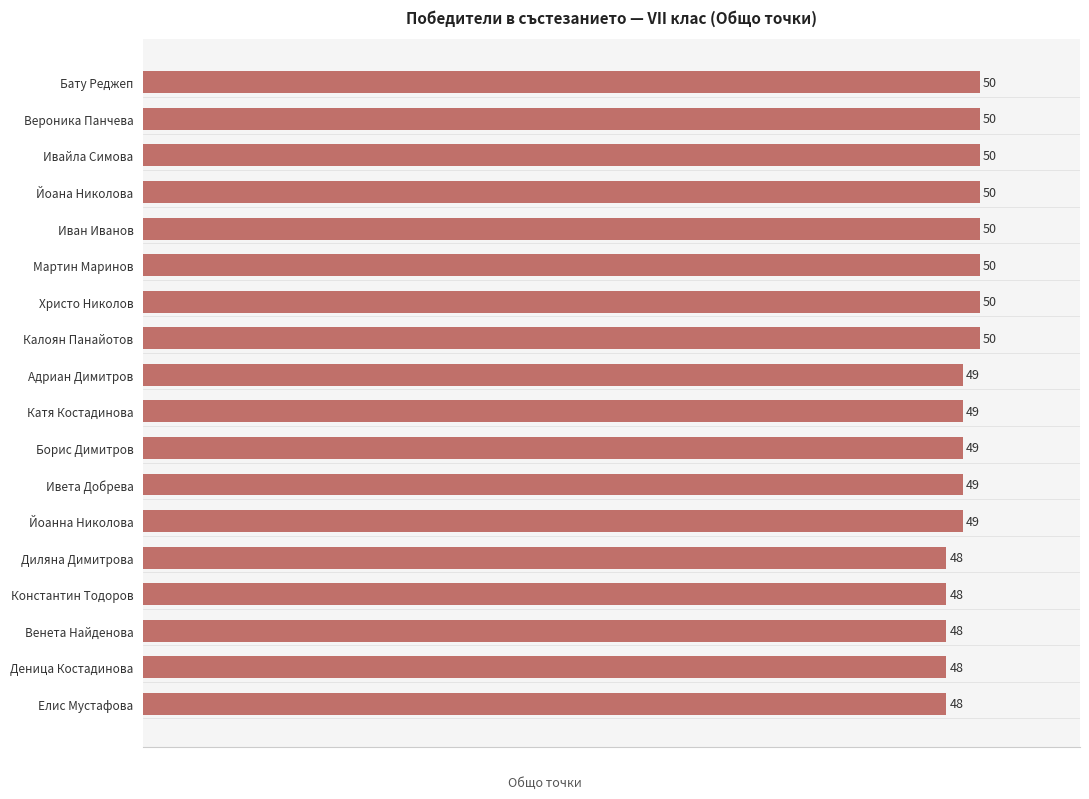

What is the difference between the maximum and minimum values?

2